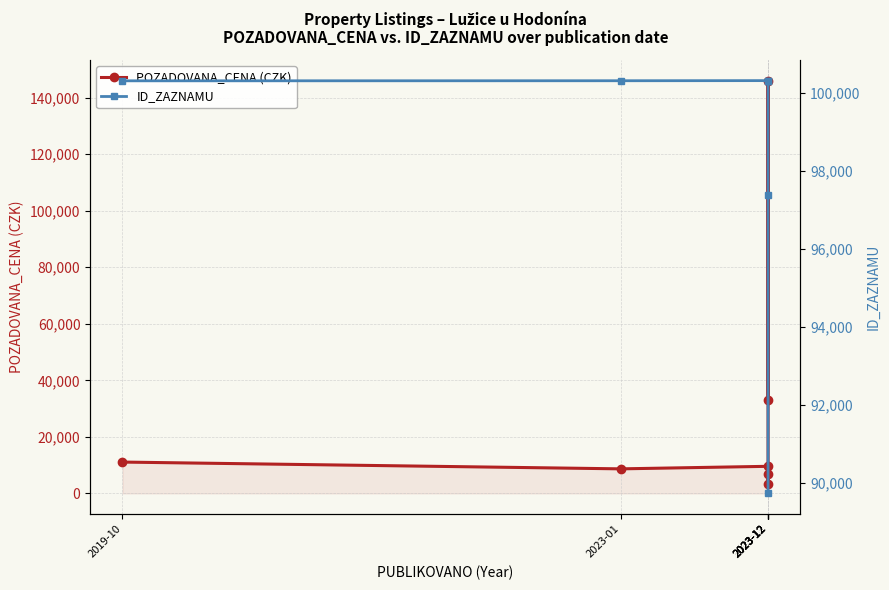

Where do ID_ZAZNAMU and POZADOVANA_CENA first cross each other?

2023-12 and 2023-12